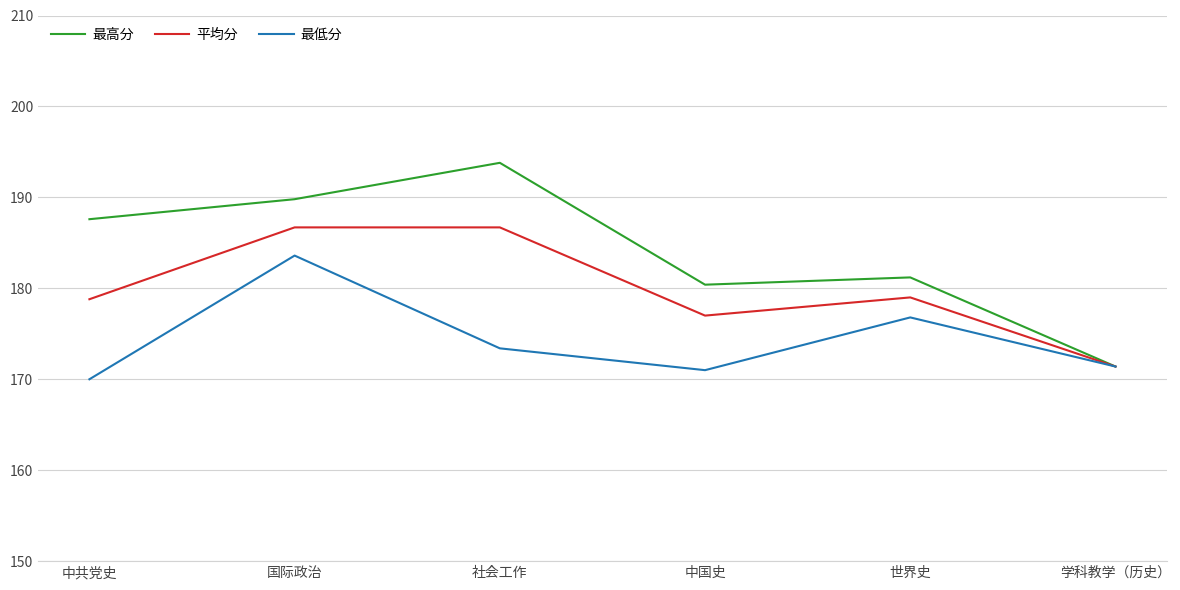

Which series has the widest spread of values?

最高分